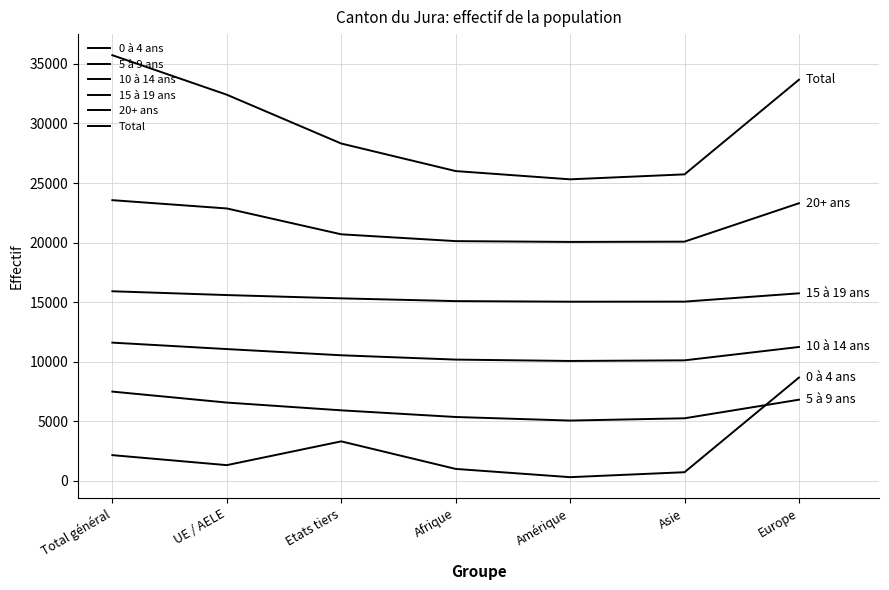

What is the lowest value of the 20+ ans series?

20056